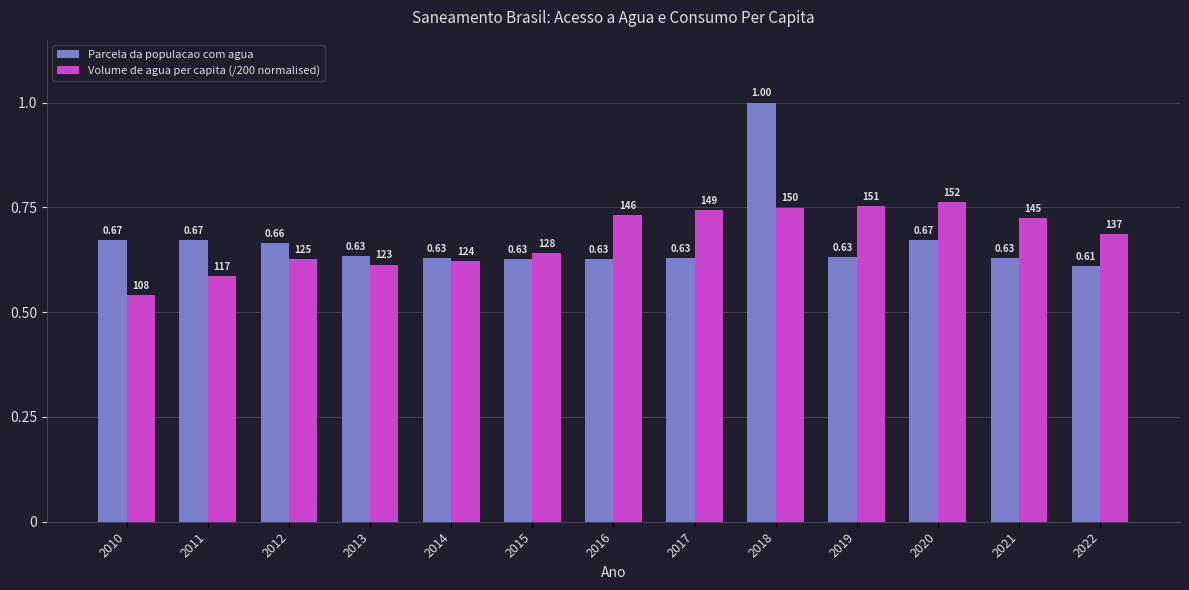

Is the value of Parcela da populacao com agua at 2014 greater than the value of Volume de agua per capita (/200 normalised) at 2020?

No